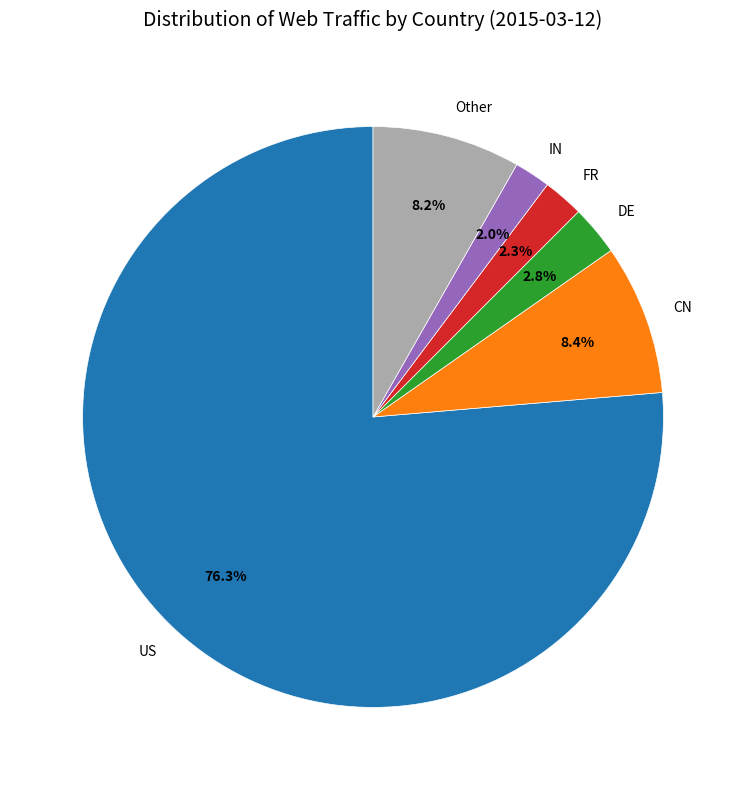

Which category has the biggest portion of the pie?

US